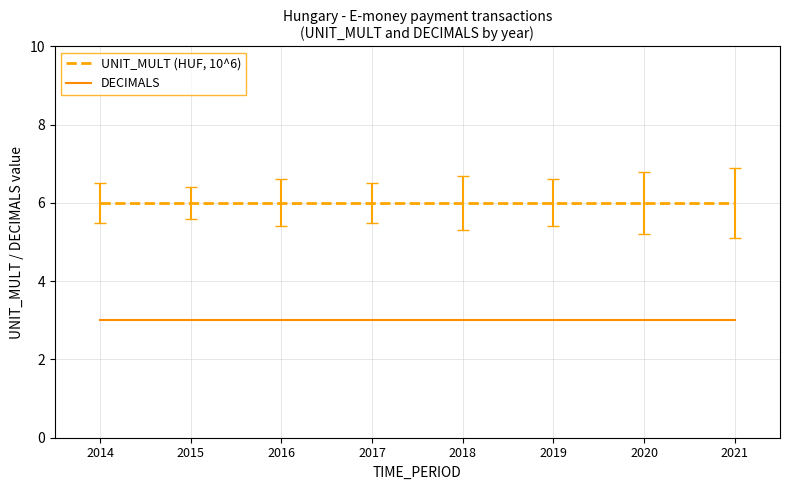

How many lines are shown in the chart?

2